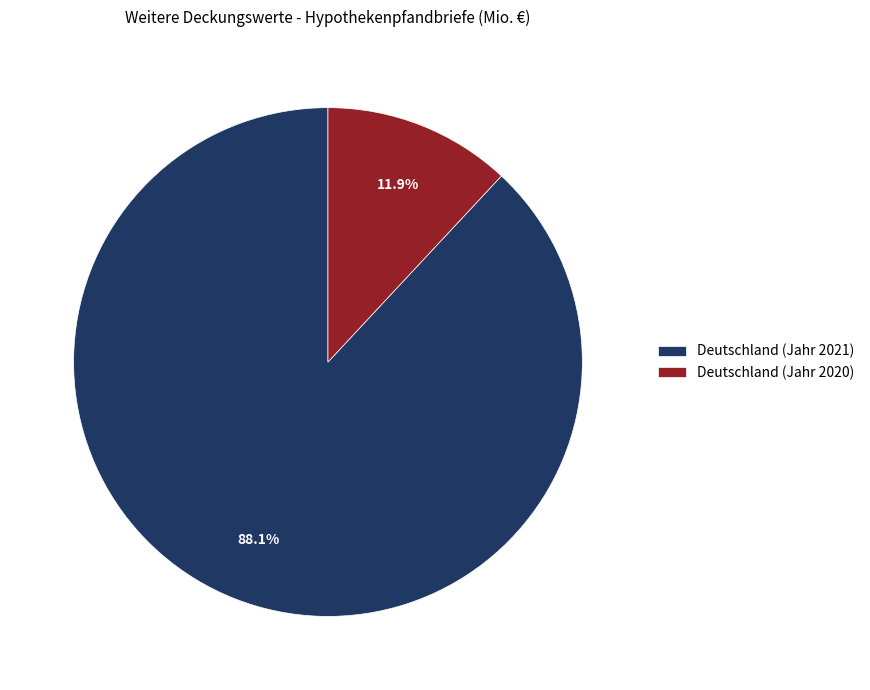

What portion of the pie excludes Deutschland (Jahr 2021)?

11.9%